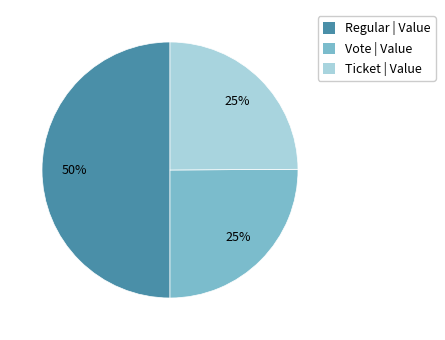

How many slices are in this pie chart?

3